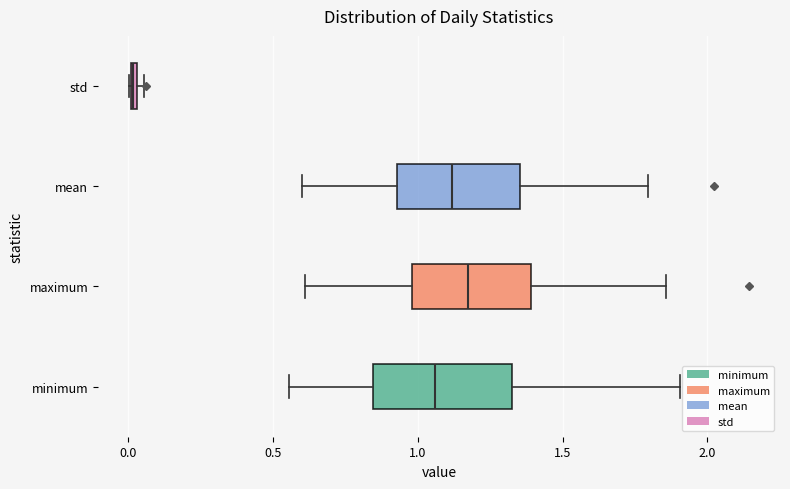

Where does the left whisker of the box for mean end on the x-axis? The values are not printed on the chart, so give them approximately, as read against the axis.

0.60